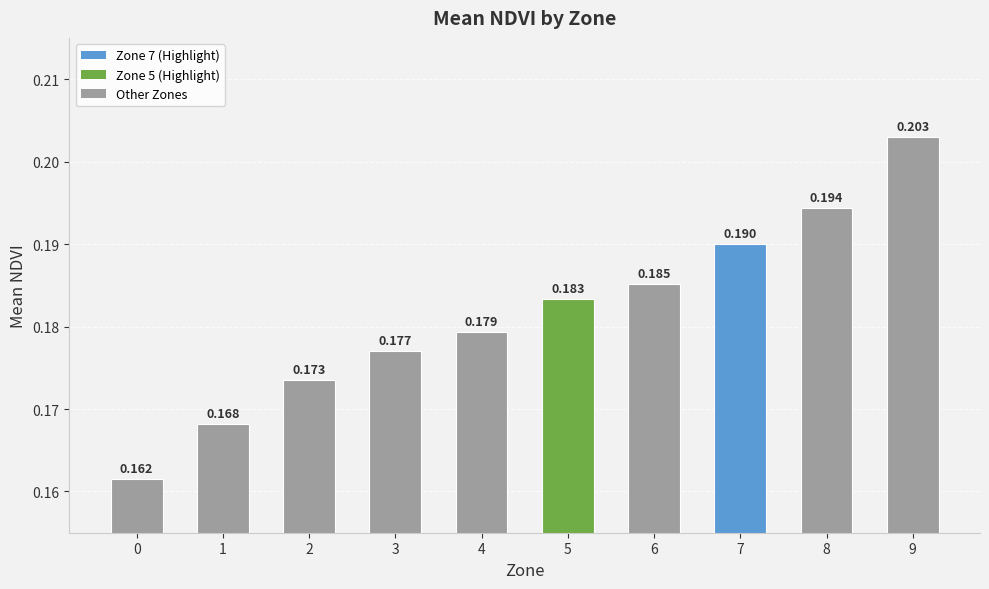

Does the chart contain stacked bars?

No